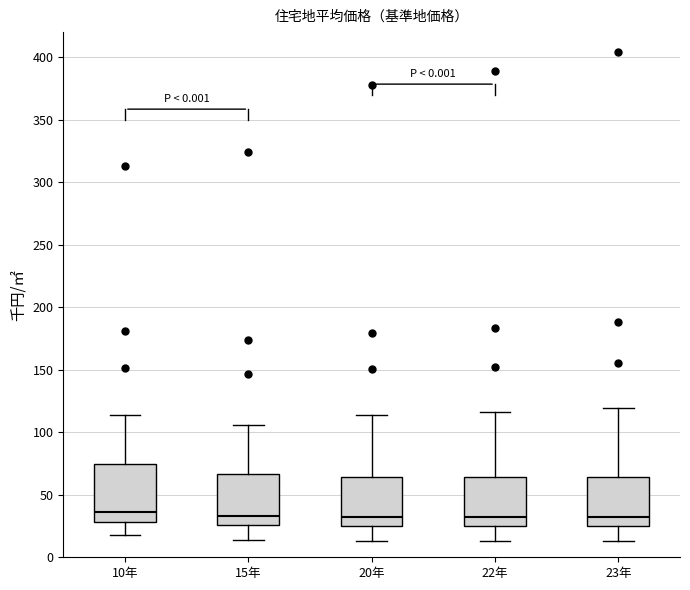

Reading left to right, read every box against the y-axis: the position of its median line, the range the box covers, and the ends of its whiskers. The values are not printed on the chart, so give them approximately, as read against the axis.

10年: median 35, box 30 to 75, whiskers 20 to 115
15年: median 35, box 25 to 65, whiskers 15 to 105
20年: median 30, box 25 to 65, whiskers 15 to 115
22年: median 30, box 25 to 65, whiskers 15 to 115
23年: median 30, box 25 to 65, whiskers 15 to 120